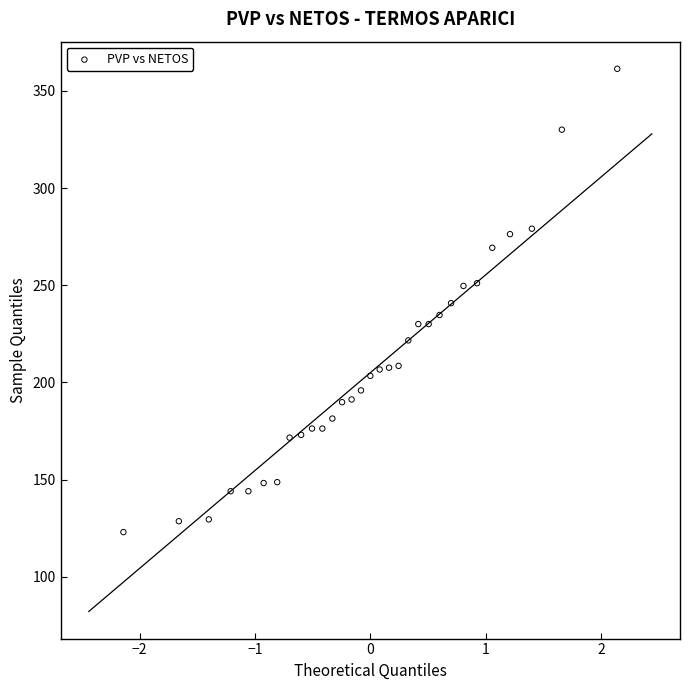

What is the range of Y values (max minus min)?

238.4